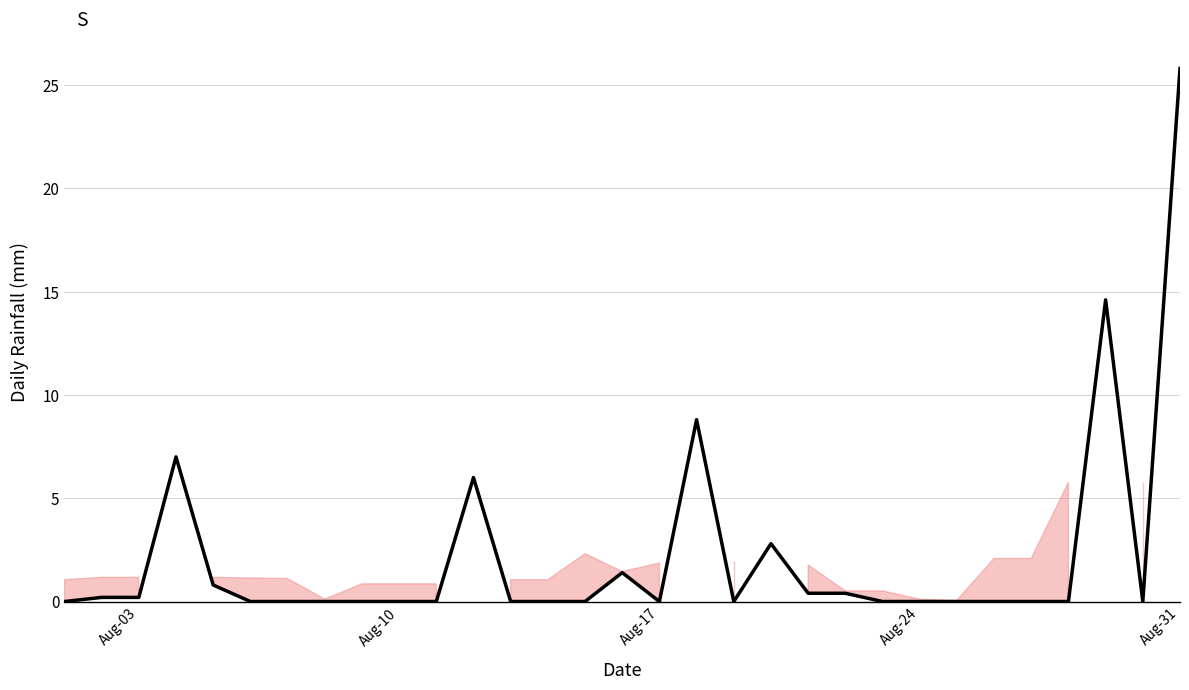

What is the greatest value displayed?

25.8